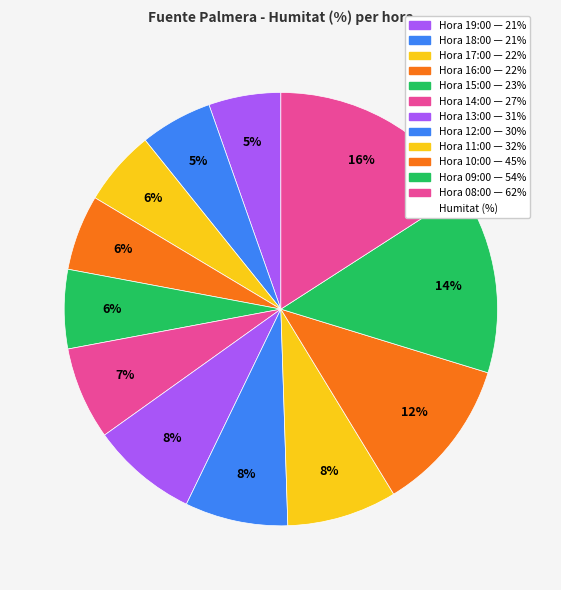

Which slice is the largest?

08:00